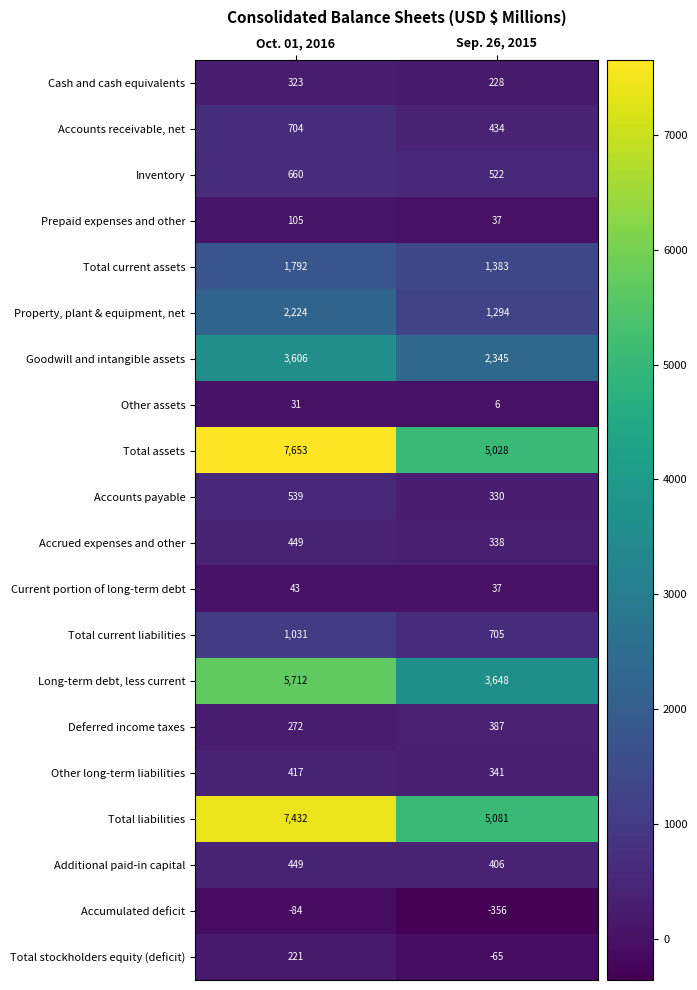

Between Oct. 01, 2016 and Sep. 26, 2015, which series saw the biggest shift?

Total assets